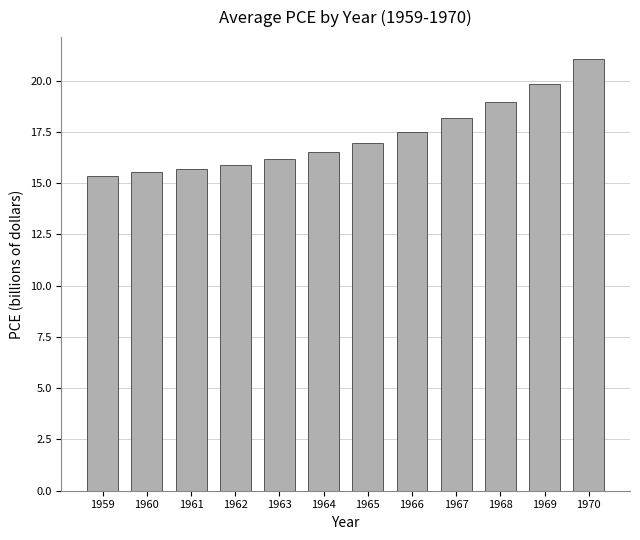

What is the greatest value displayed?

21.1